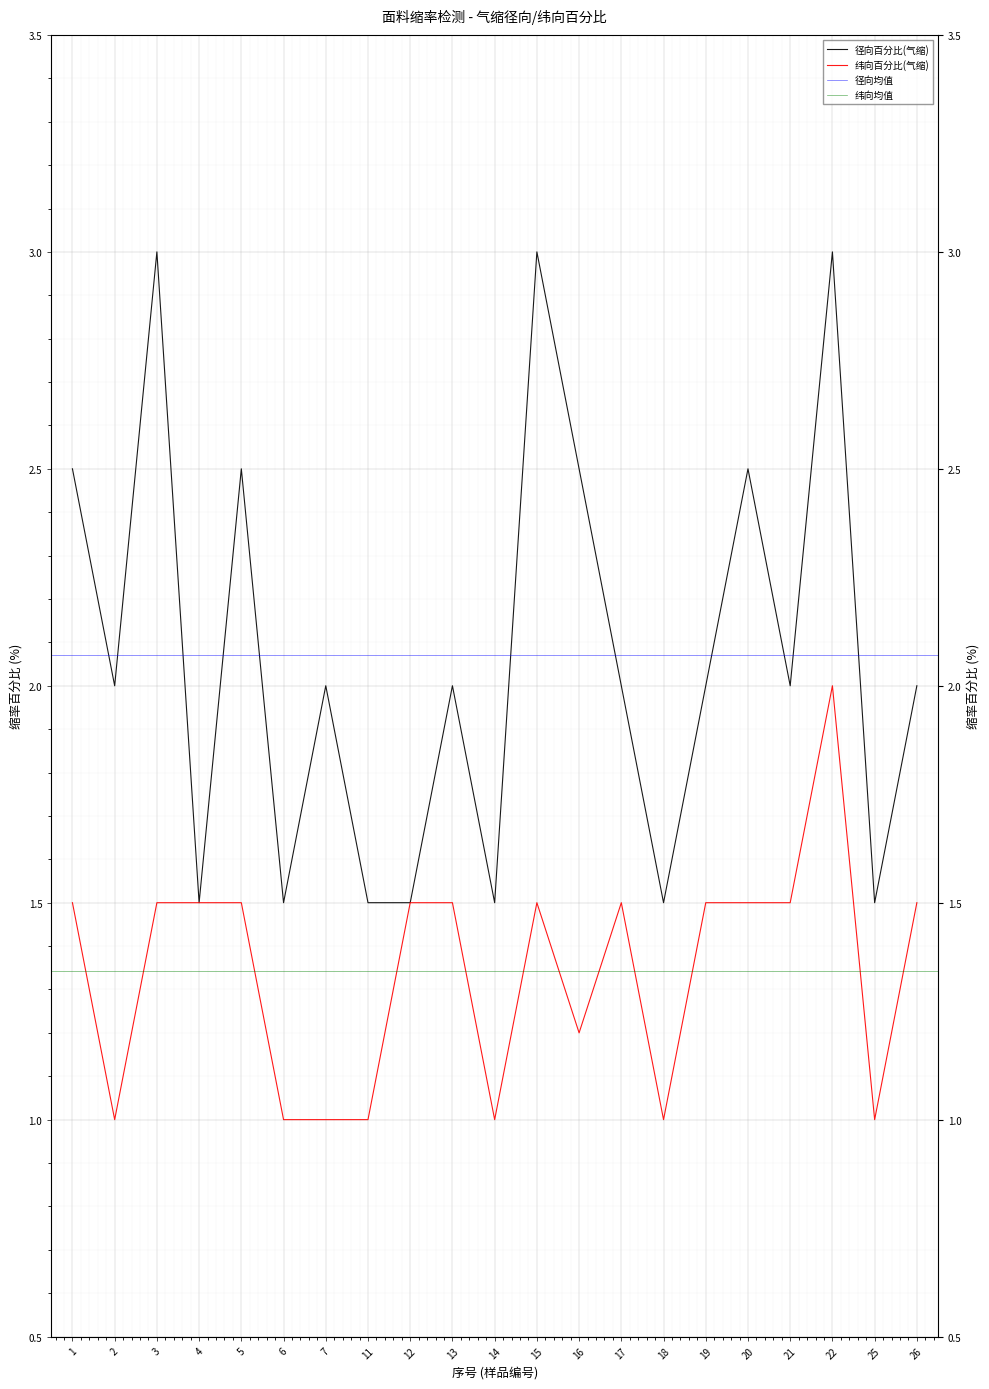

At which label does 纬向百分比(气缩) reach its minimum?

2